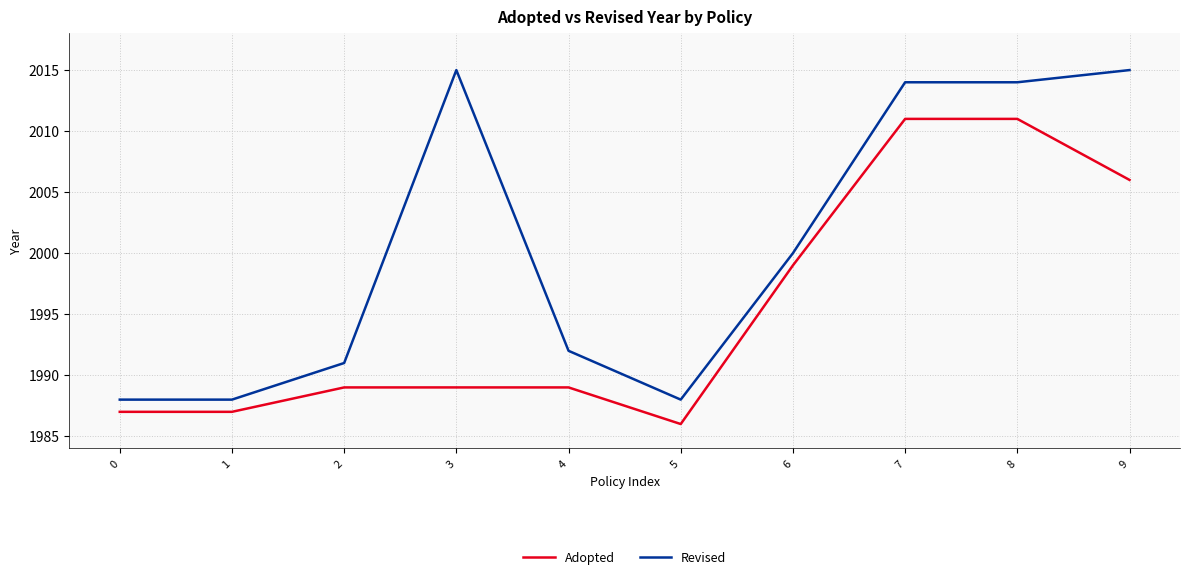

True or false: Adopted and Revised cross at least once.

False